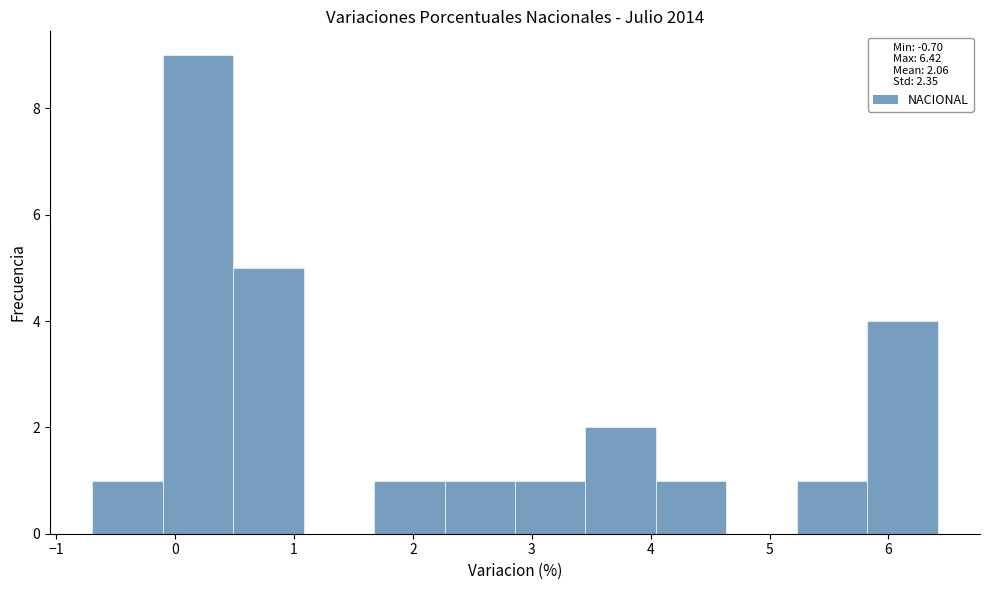

What is the height of the bar covering 0.5 to 1.1 on the x-axis? Neither the bar edges nor the heights are printed on the chart, so give them approximately, as read against the axes.

5